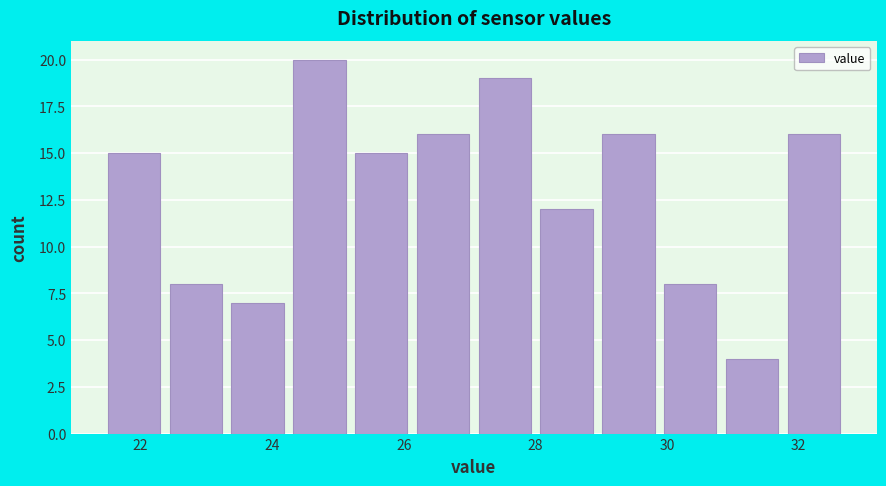

Which range on the x-axis has the tallest bar?

24.2 to 25.2